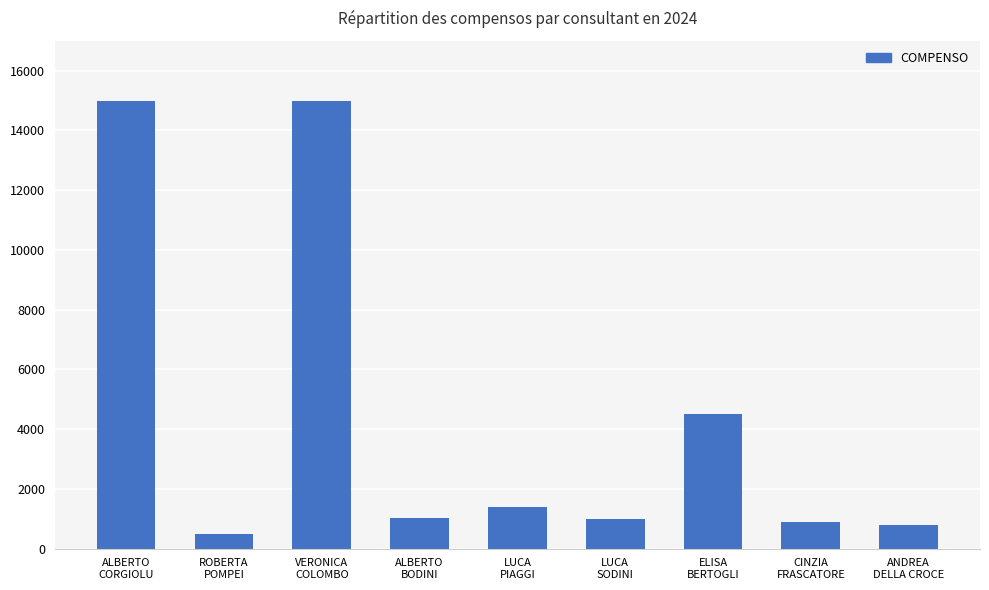

What is the value of the 1st bar from the left?

15000